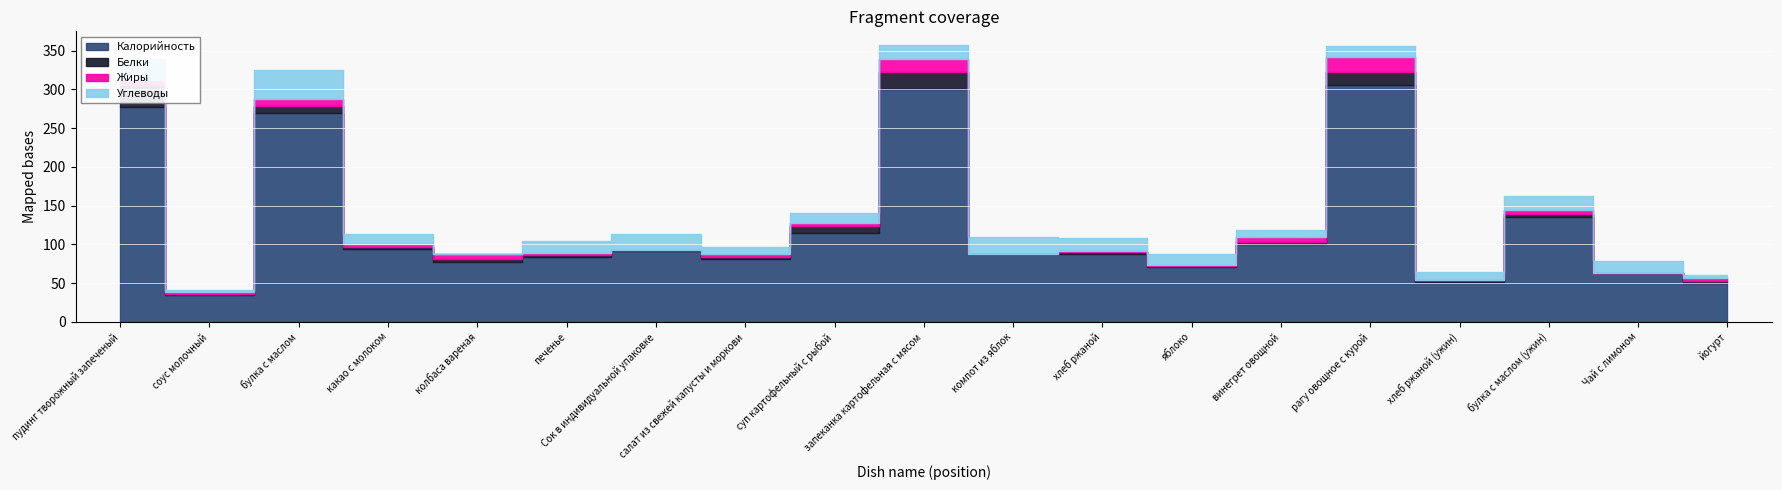

True or false: Белки and Калорийность cross at least once.

False